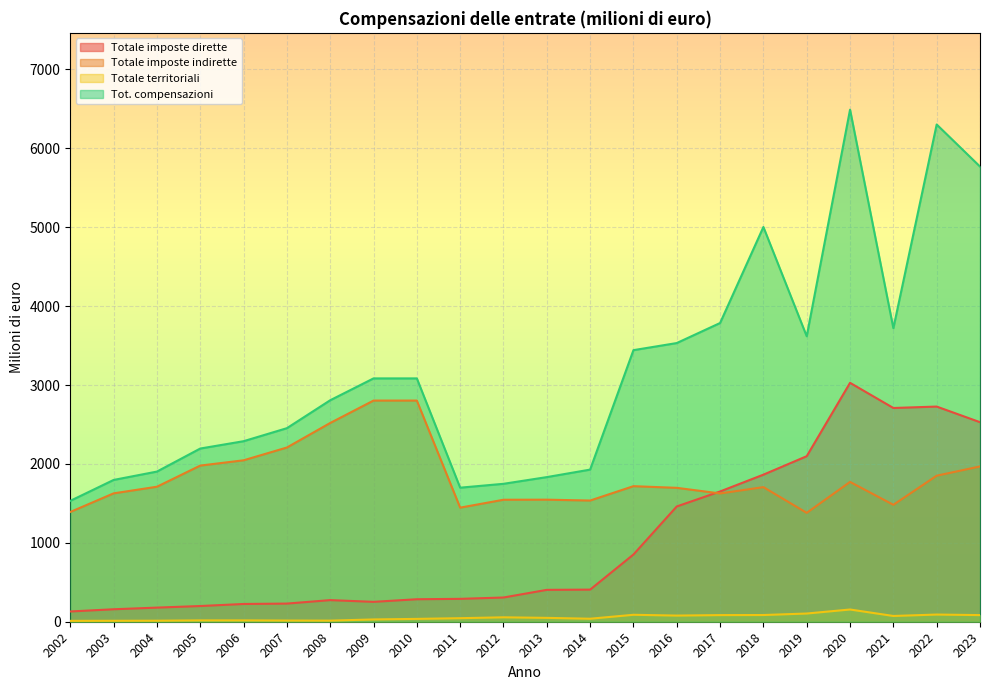

What are all the series names shown in the legend?

Totale imposte dirette, Totale imposte indirette, Totale territoriali, Tot. compensazioni